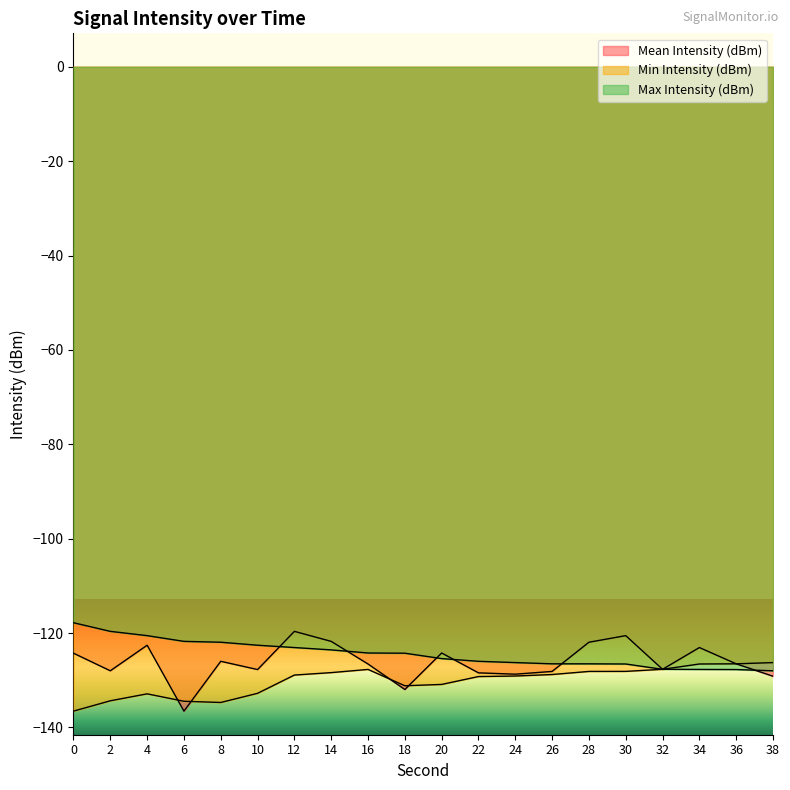

Rank the series by their average value, from highest to lowest.

Max Intensity (dBm), Mean Intensity (dBm), Min Intensity (dBm)